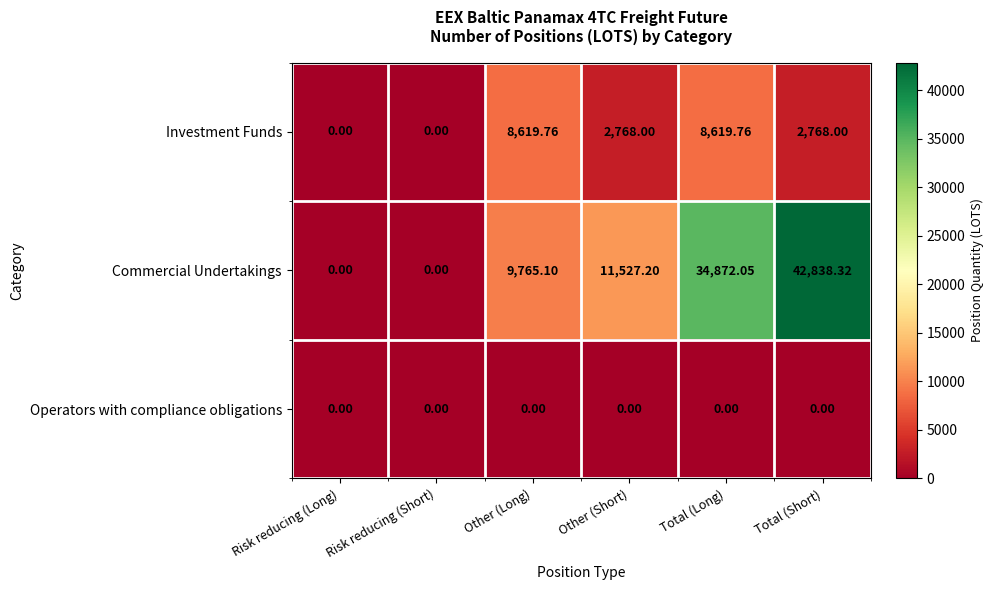

At which label does Commercial Undertakings first exceed 11527?

Other (Short)